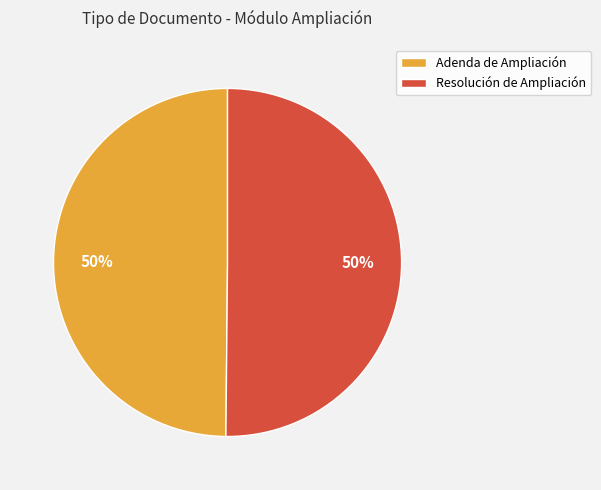

How many segments does this pie chart have?

2